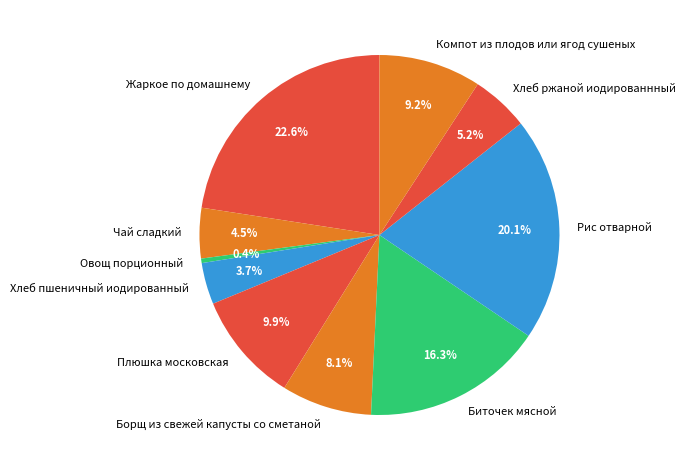

To the nearest percent, what is the difference between the largest and smallest slice percentages?

22%